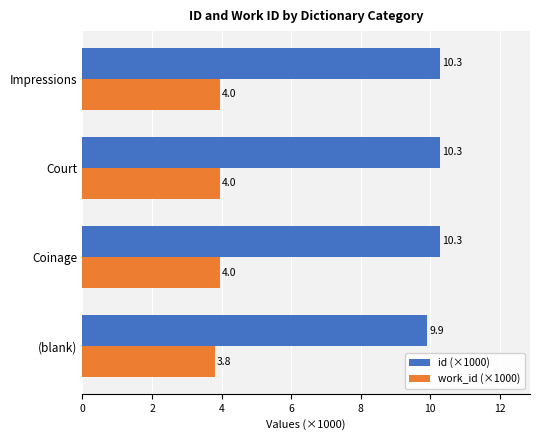

Rank the series at Court from lowest to highest value.

work_id (×1000), id (×1000)